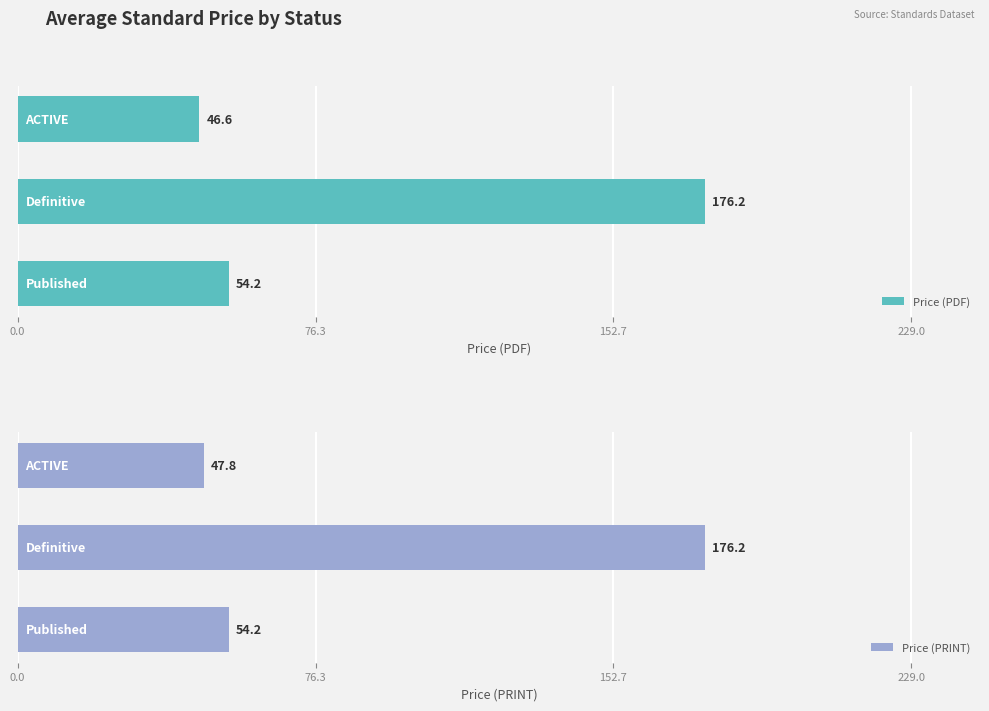

What is the difference between the maximum and minimum values in the Price (PRINT) series?

128.4